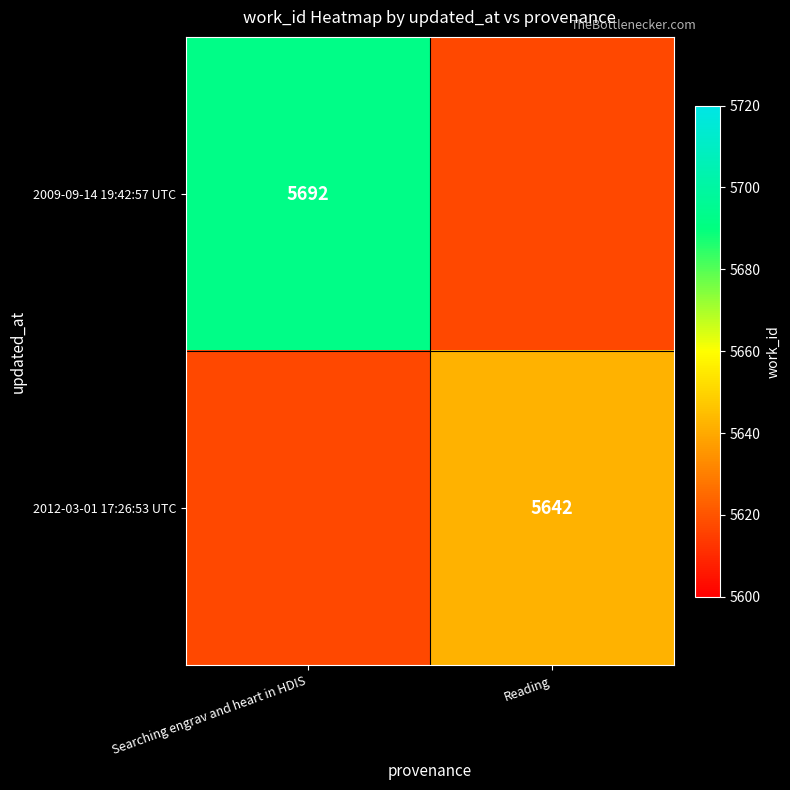

What is the maximum value shown in the chart?

5692